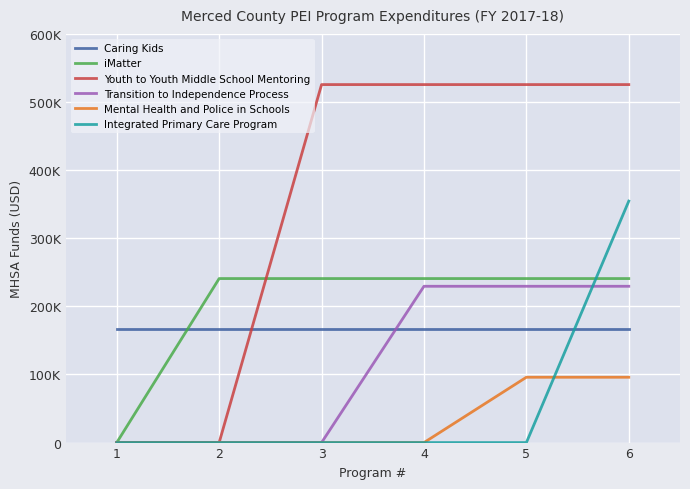

What are all the series names shown in the legend?

Caring Kids, iMatter, Youth to Youth Middle School Mentoring, Transition to Independence Process, Mental Health and Police in Schools, Integrated Primary Care Program